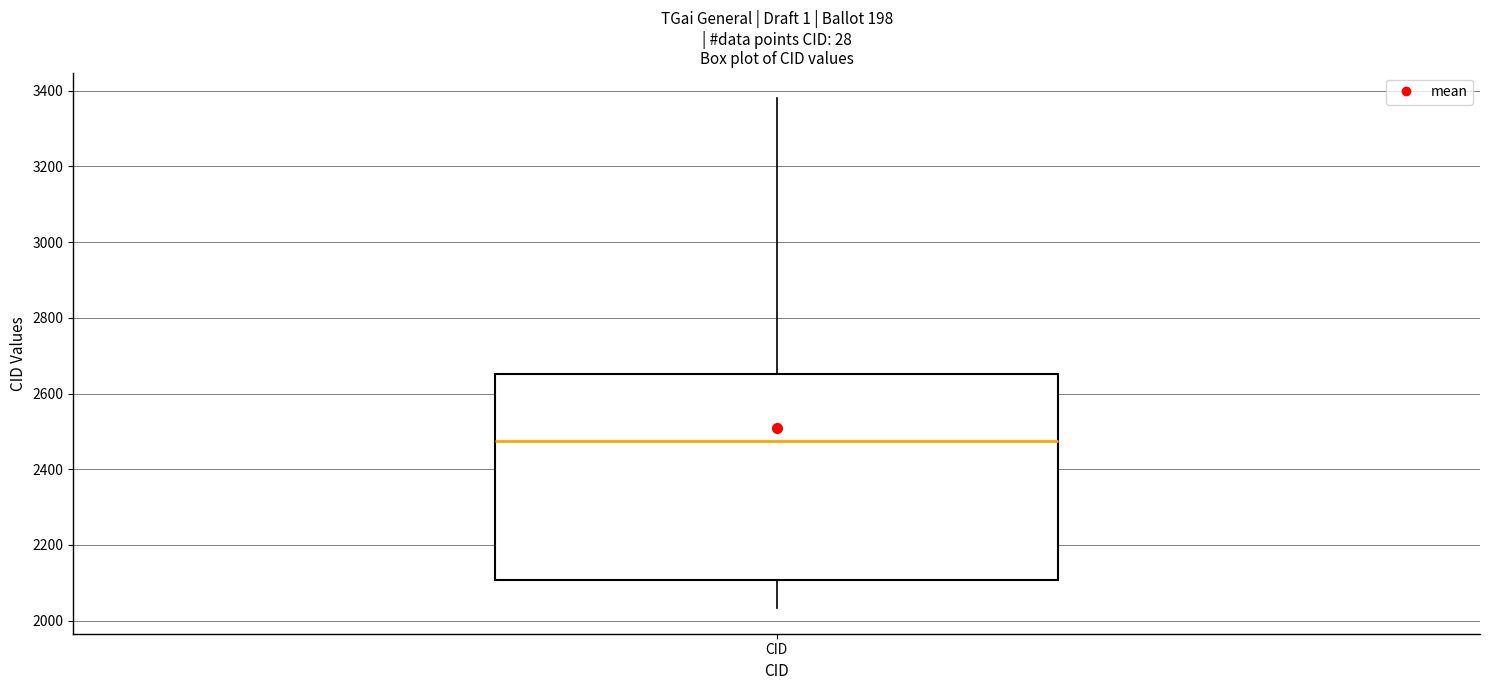

Transcribe this box plot: give where the median line is, the range the box spans, and where the two whiskers end, as read against the y-axis. The values are not printed on the chart, so give them approximately, as read against the axis.

median 2480, box 2100 to 2660, whiskers 2040 to 3380